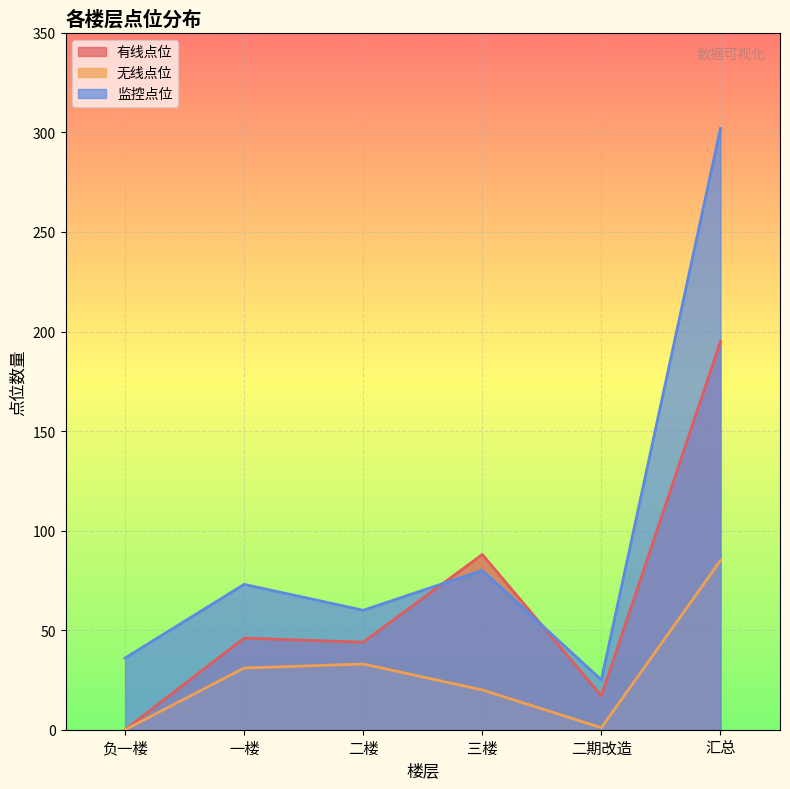

The value of 无线点位 at 二期改造 is 2. True or false?

False